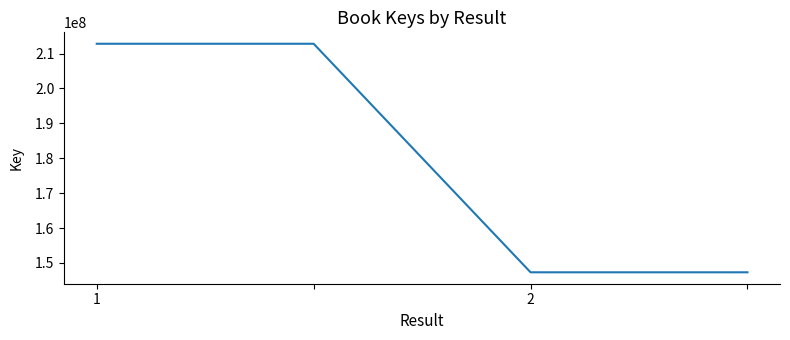

True or false: the data has more than 1 interior local peaks.

False